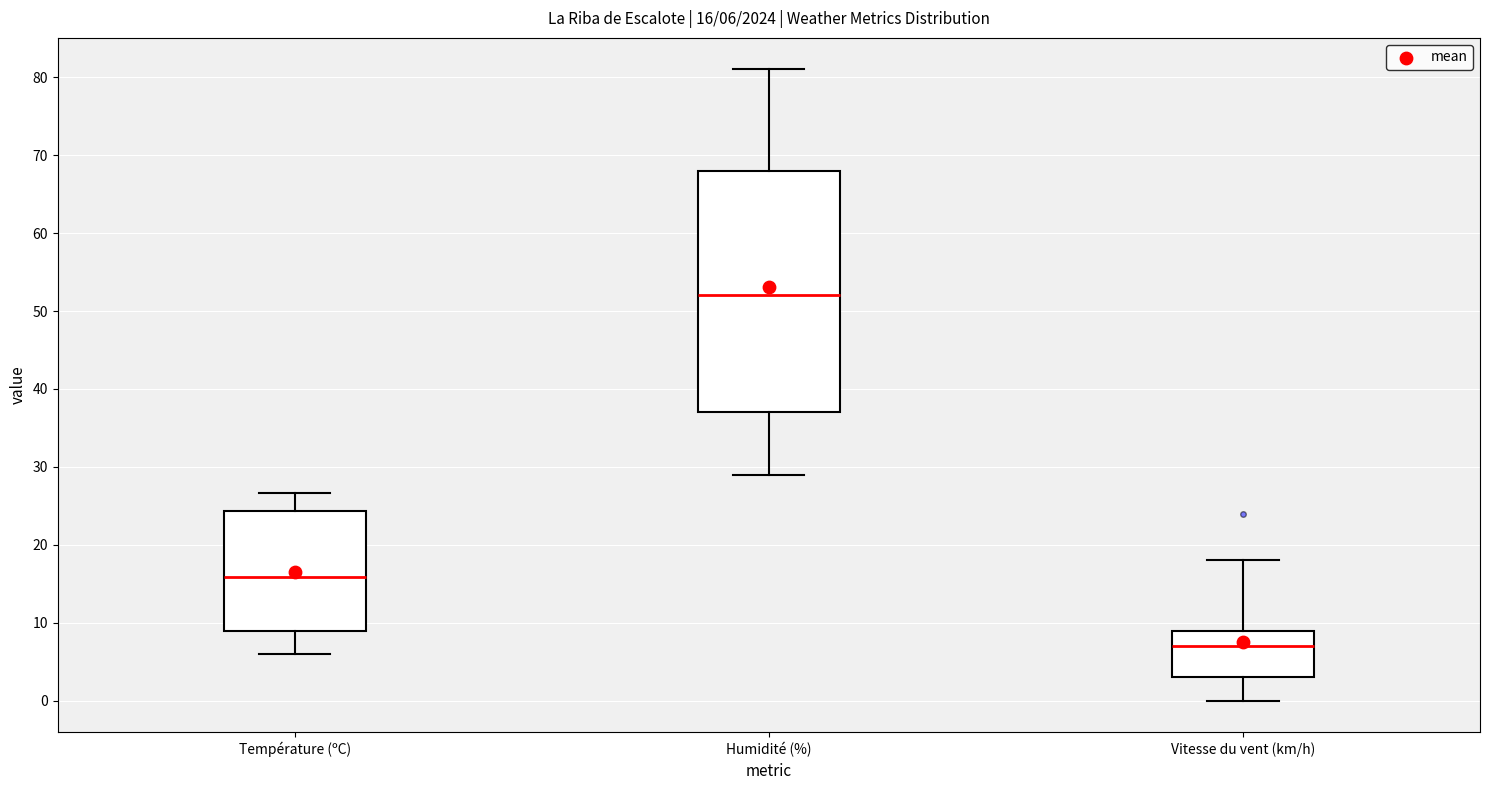

Which box has the lowest median line?

Vitesse du vent (km/h)